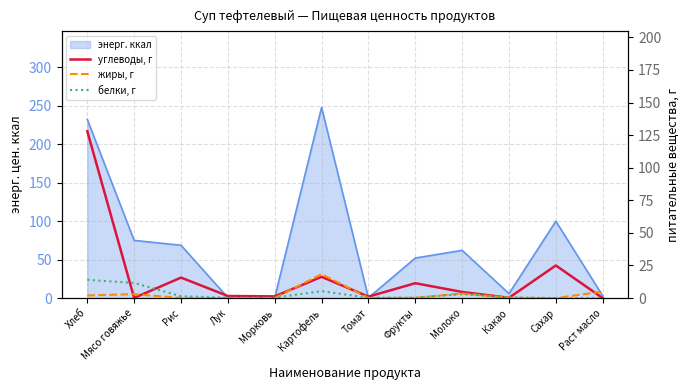

How many interior local valleys does the углеводы, г series have?

4